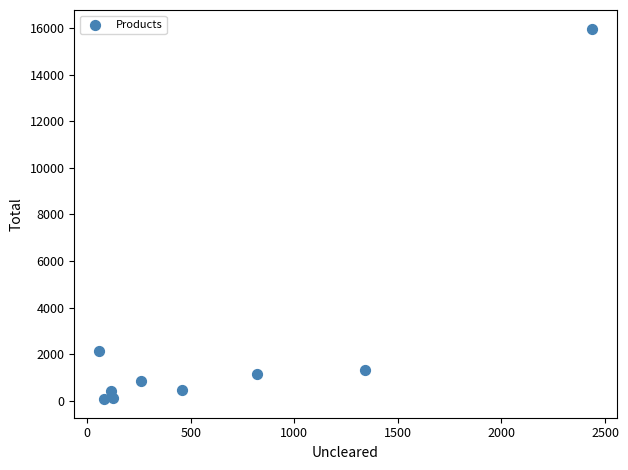

What is the range of Y values (max minus min)?

15889